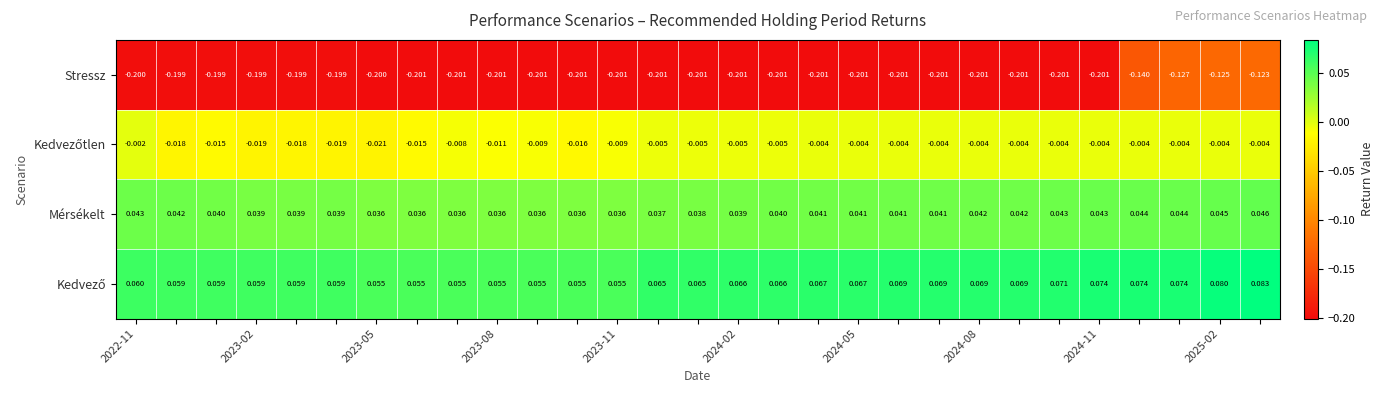

Which series has the largest total across all categories?

Kedvező